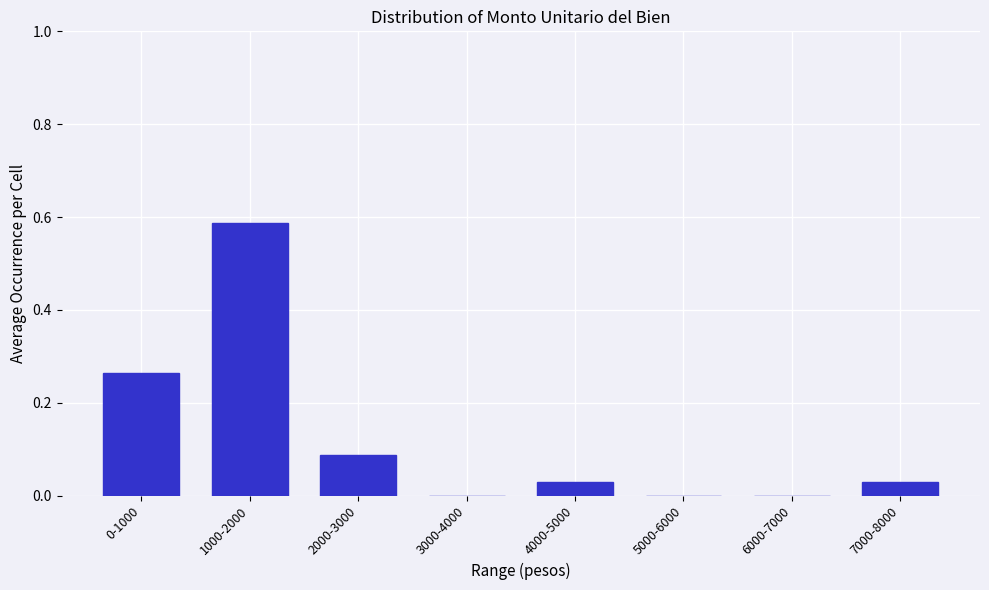

What is the change in value from 0-1000 to 3000-4000?

-0.3